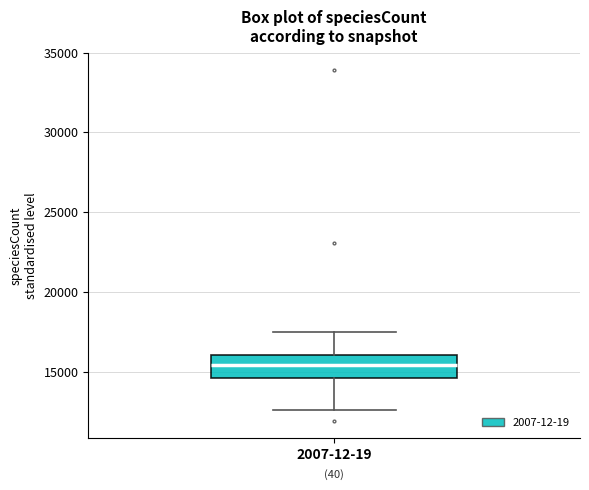

Transcribe this box plot: give where the median line is, the range the box spans, and where the two whiskers end, as read against the y-axis. The values are not printed on the chart, so give them approximately, as read against the axis.

median 15500, box 14500 to 16000, whiskers 12500 to 17500